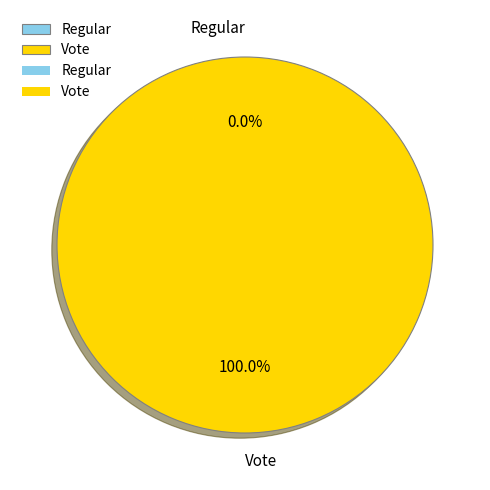

Which slice is the smallest?

Regular